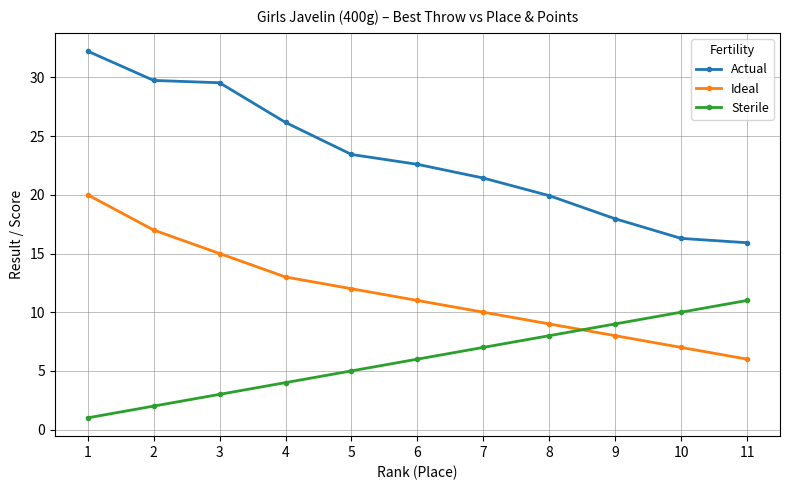

At which category is the sum across all series the highest?

1